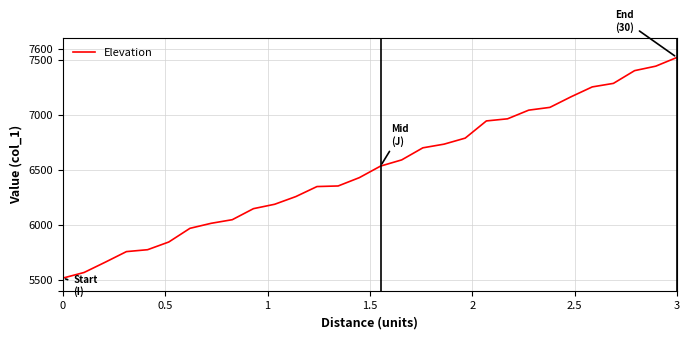

What is the greatest value displayed?

7521.2